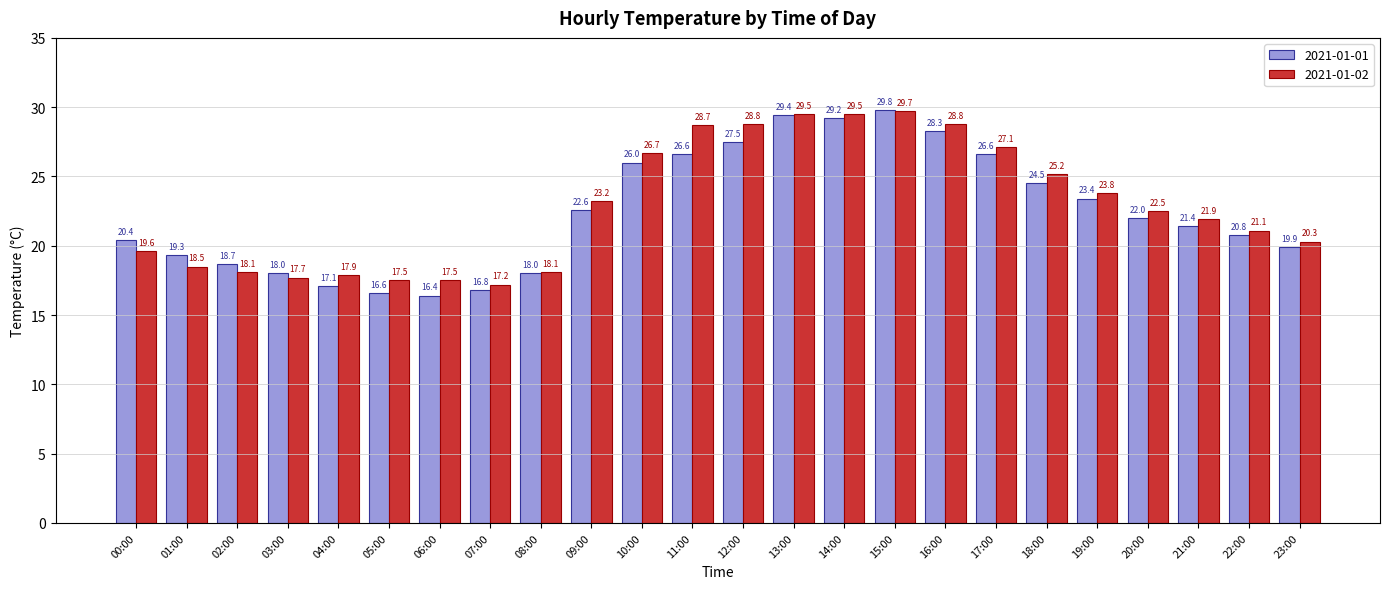

The 2021-01-01 series shows 26.6 at 17:00. True or false?

True